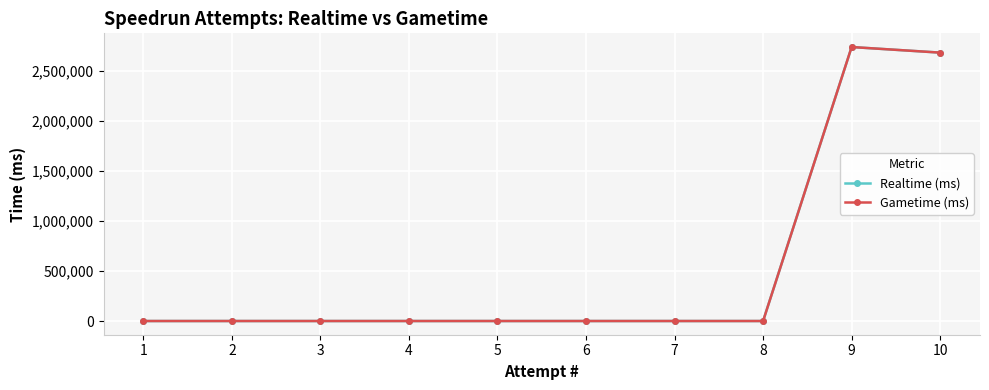

True or false: Realtime (ms) has more than 1 interior local peaks.

False